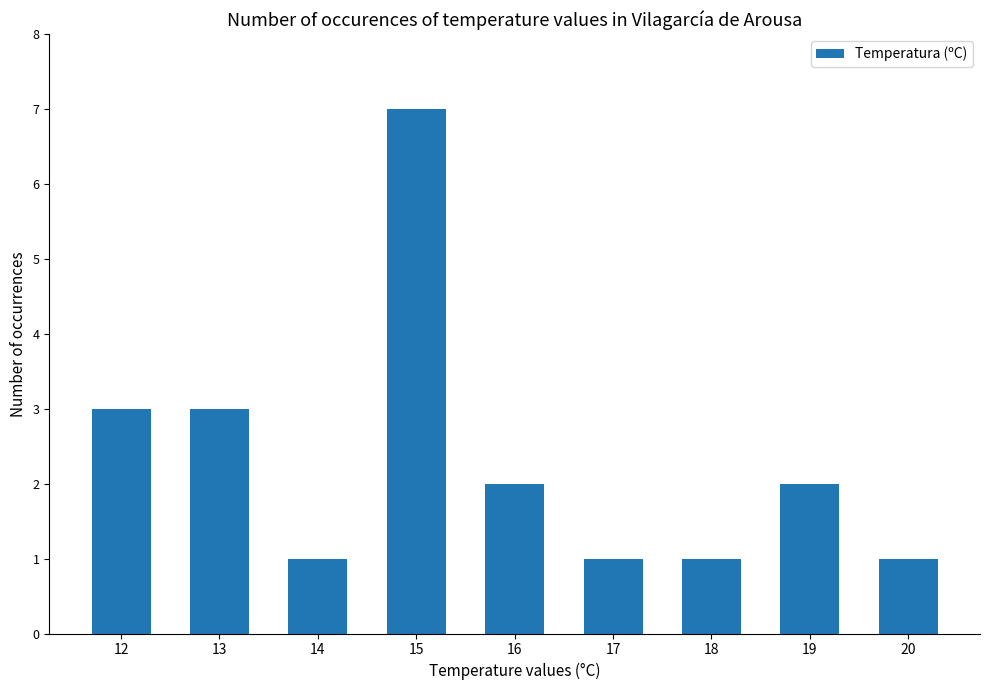

The chart shows a value of 1 at 18. True or false?

True